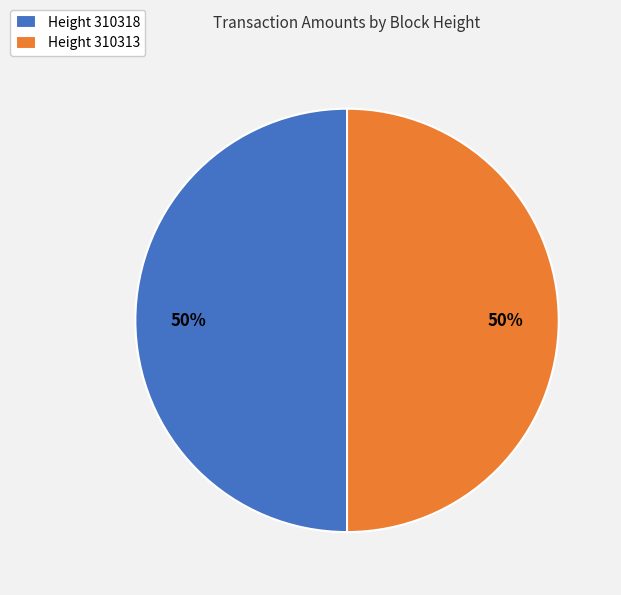

What is the ratio of the value at Height 310313 to the value at Height 310318?

1.0